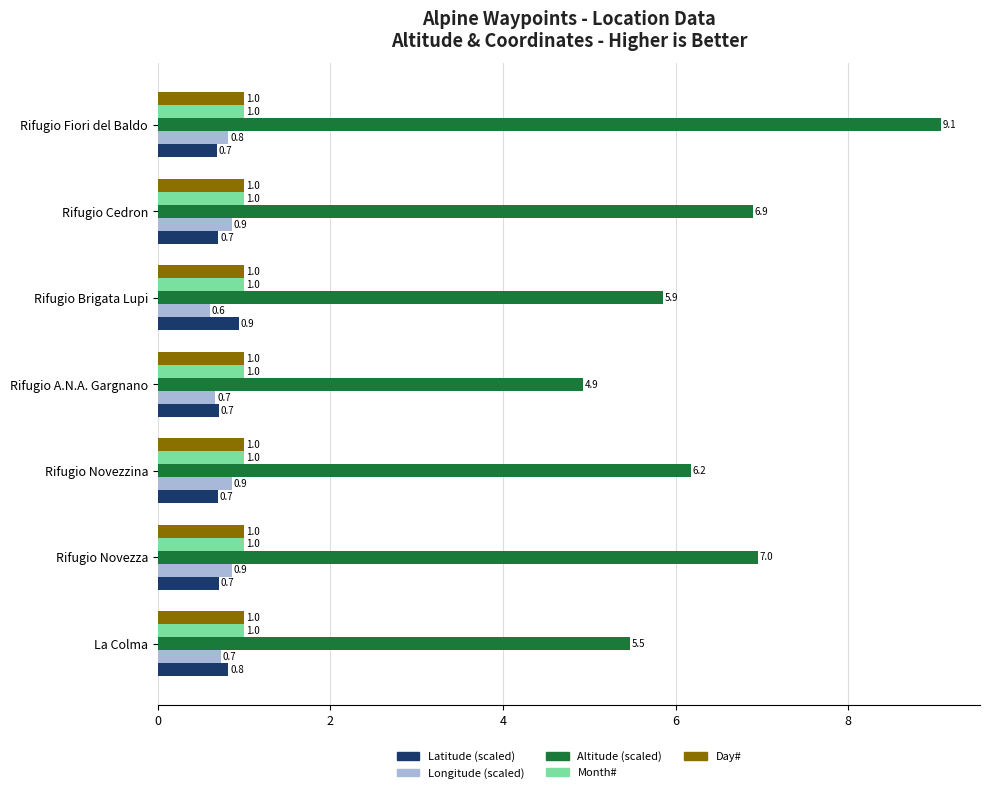

How many Longitude (scaled) values are between 0 and 1?

7